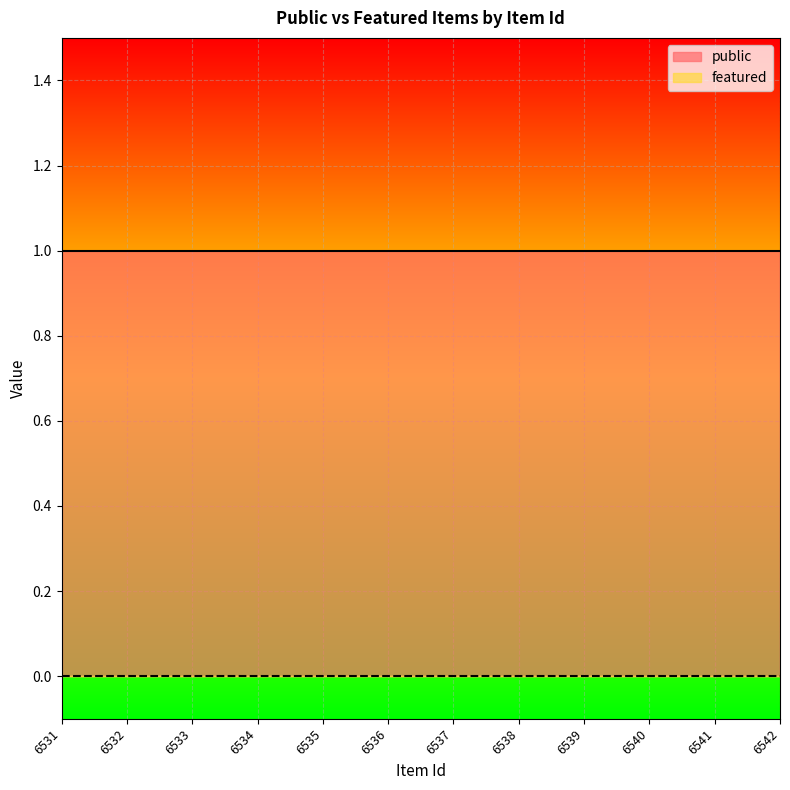

Where is public nearest to the value 1?

6531